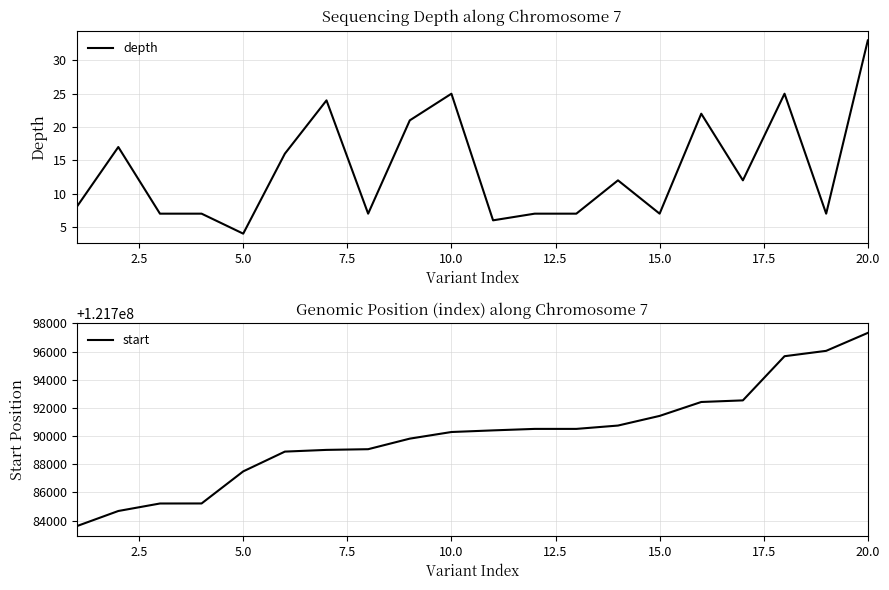

What is the minimum value for depth?

4